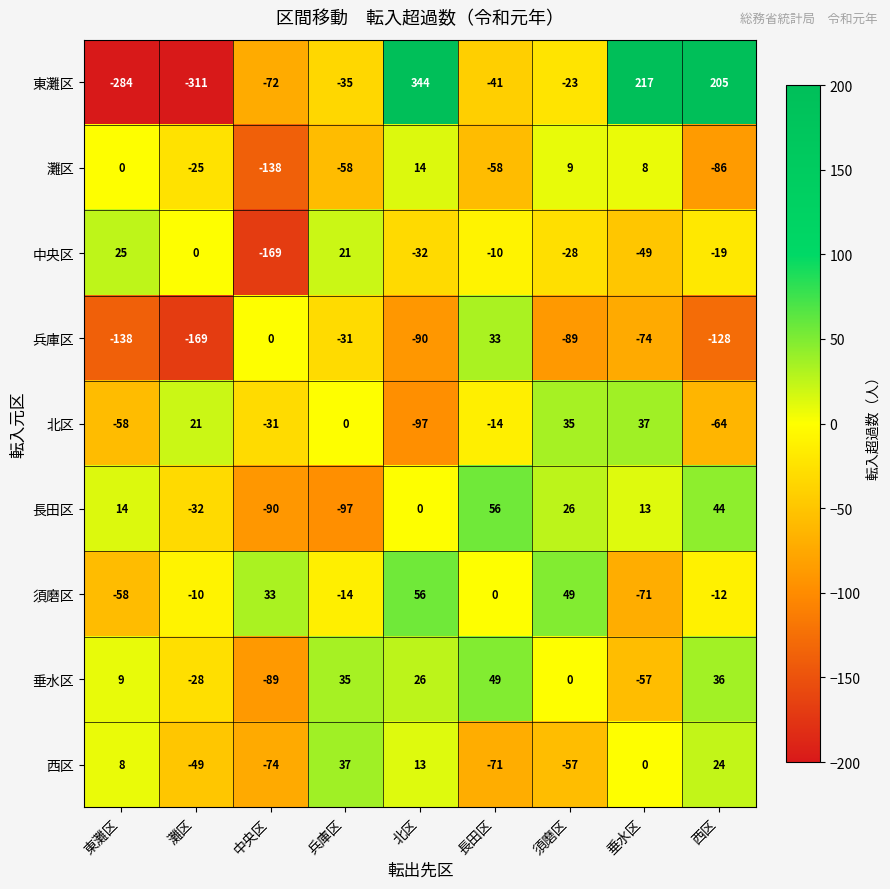

At which label is 垂水区 closest to -20?

灘区